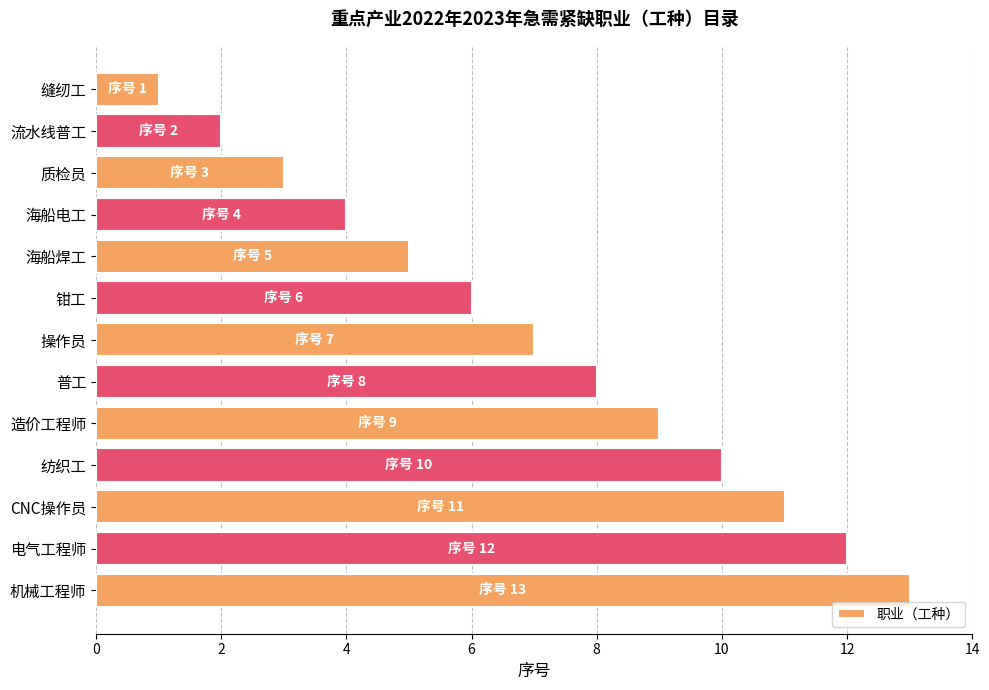

List the labels in order of value, largest first.

机械工程师, 电气工程师, CNC操作员, 纺织工, 造价工程师, 普工, 操作员, 钳工, 海船焊工, 海船电工, 质检员, 流水线普工, 缝纫工